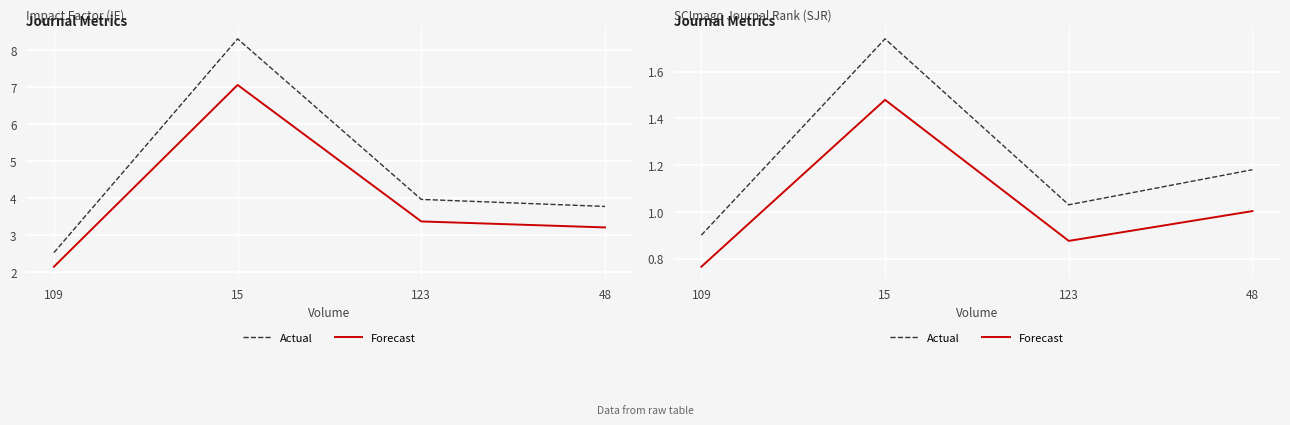

Where does the Actual series first go above 1?

15